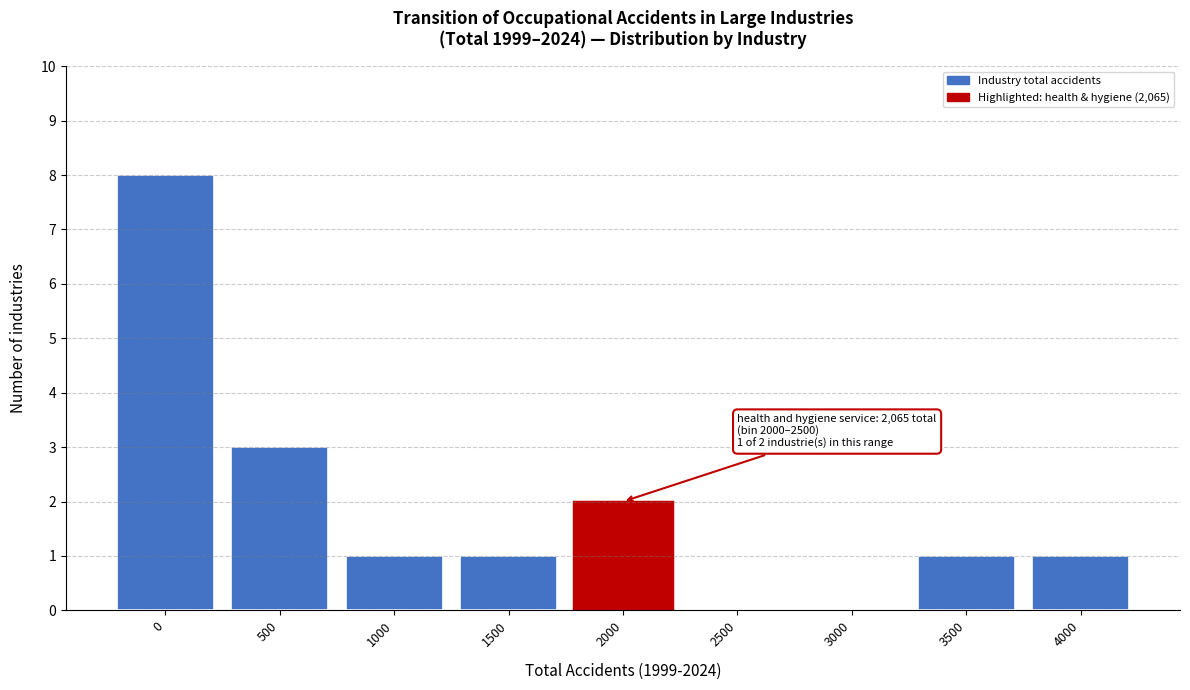

Reading left to right, extract all data points from this chart.

0=8	500=3	1000=1	1500=1	2000=2	2500=0	3000=0	3500=1	4000=1